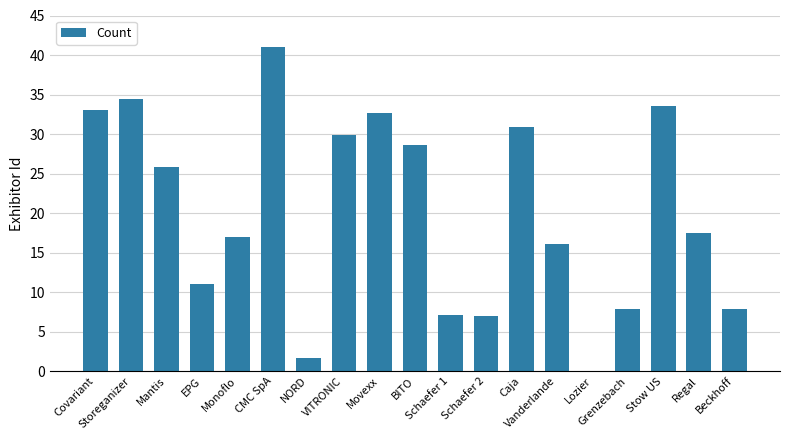

True or false: the data shows 7.8 at Beckhoff.

True